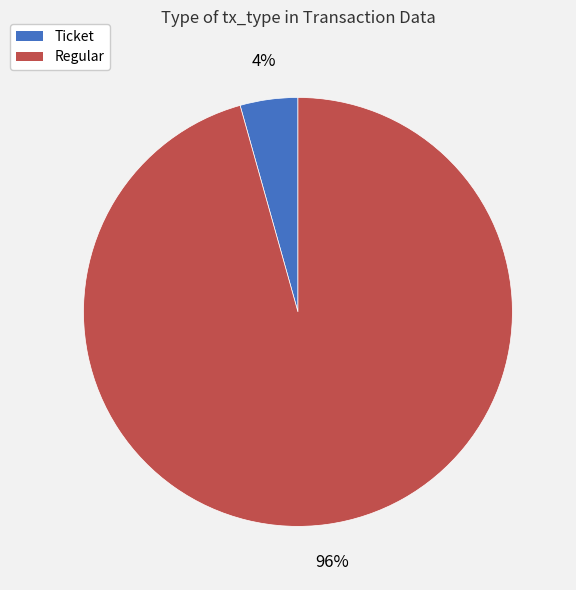

To the nearest percent, what is the average slice percentage?

50%